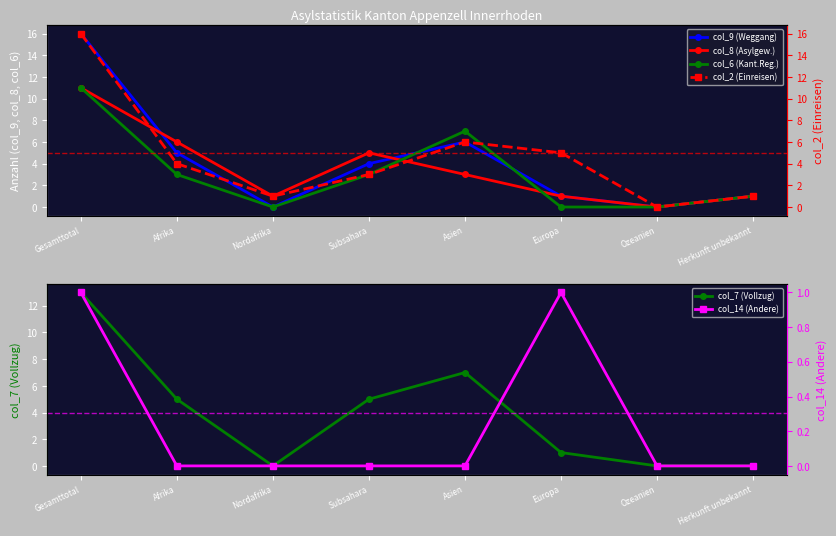

Reading left to right, transcribe all the data shown in this chart.

col_9 (Weggang): Gesamttotal=16	Afrika=5	Nordafrika=0	Subsahara=4	Asien=6	Europa=1	Ozeanien=0	Herkunft unbekannt=1
col_8 (Asylgew.): Gesamttotal=11	Afrika=6	Nordafrika=1	Subsahara=5	Asien=3	Europa=1	Ozeanien=0	Herkunft unbekannt=1
col_6 (Kant.Reg.): Gesamttotal=11	Afrika=3	Nordafrika=0	Subsahara=3	Asien=7	Europa=0	Ozeanien=0	Herkunft unbekannt=1
col_7 (Vollzug): Gesamttotal=13	Afrika=5	Nordafrika=0	Subsahara=5	Asien=7	Europa=1	Ozeanien=0	Herkunft unbekannt=0
col_2 (Einreisen): Gesamttotal=16	Afrika=4	Nordafrika=1	Subsahara=3	Asien=6	Europa=5	Ozeanien=0	Herkunft unbekannt=1
col_14 (Andere): Gesamttotal=1	Afrika=0	Nordafrika=0	Subsahara=0	Asien=0	Europa=1	Ozeanien=0	Herkunft unbekannt=0